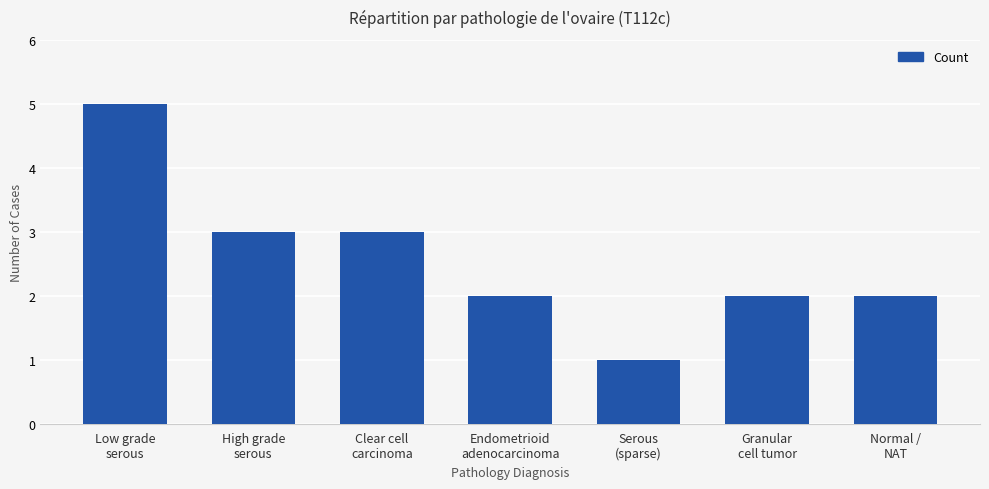

What is the minimum value shown in the chart?

1